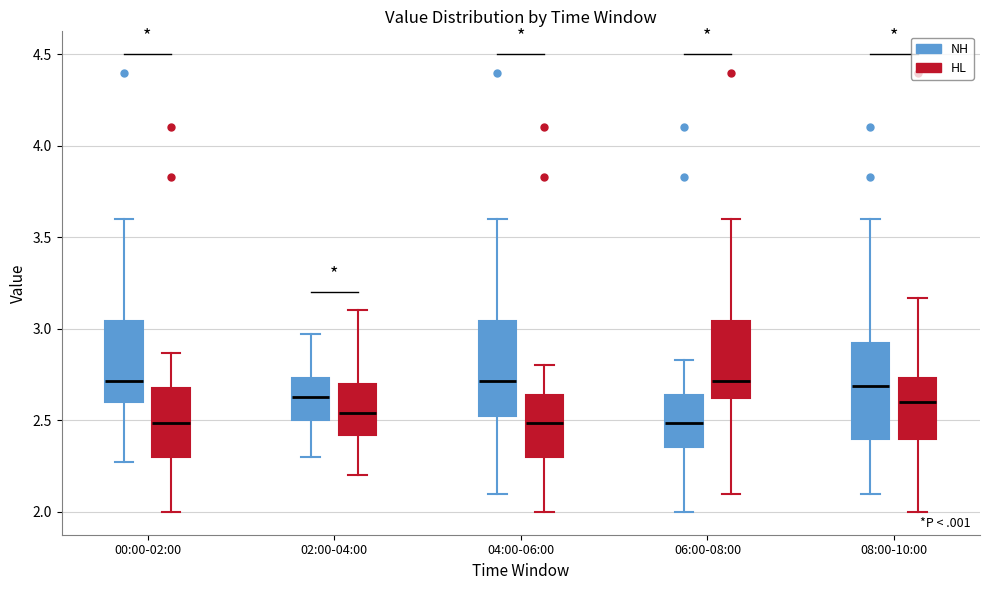

Where is the lower edge of the box for 02:00-04:00 (HL) on the y-axis? The values are not printed on the chart, so give them approximately, as read against the axis.

2.40